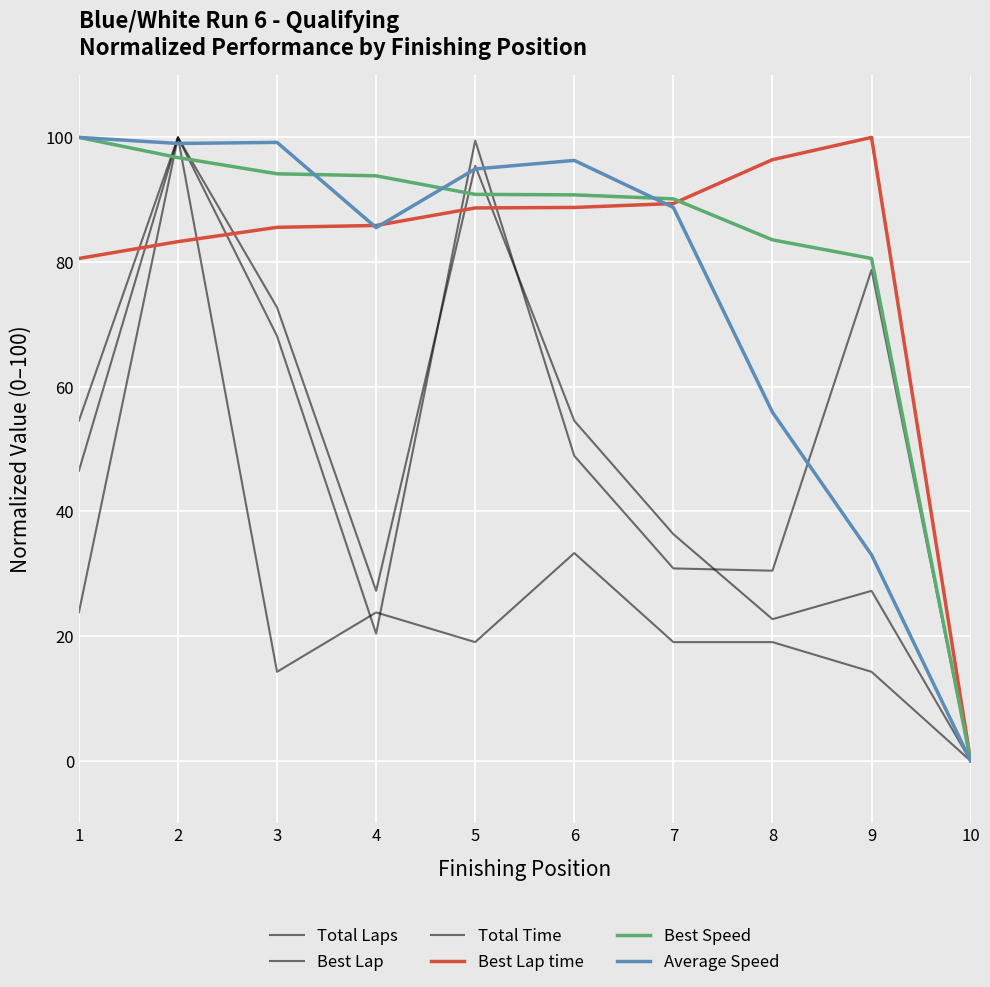

How many lines are shown in the chart?

6